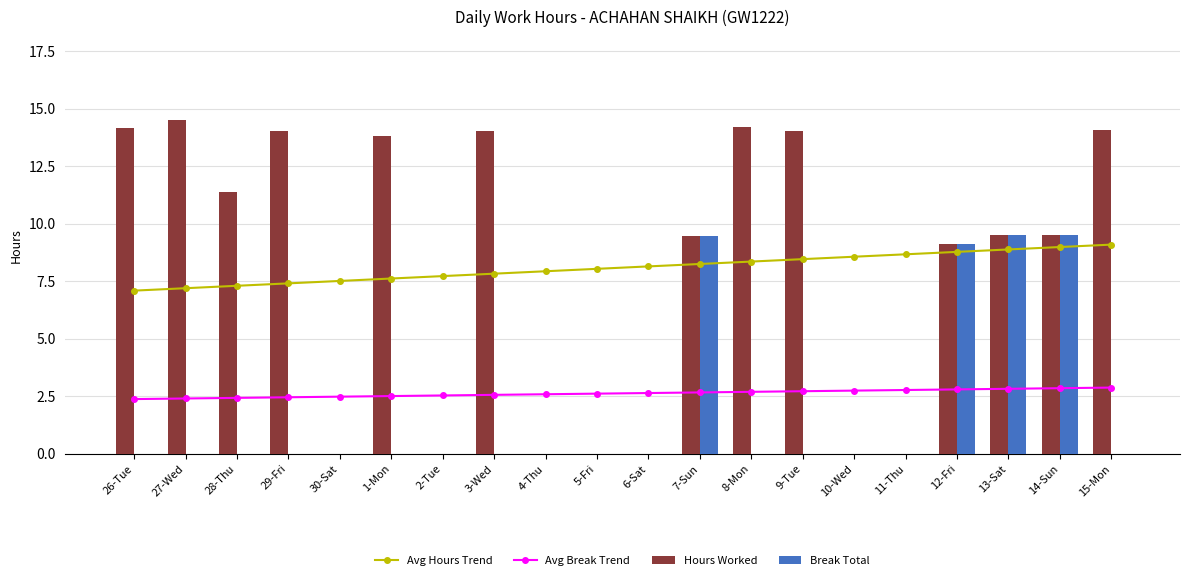

At which label does Hours Worked first exceed 9?

26-Tue